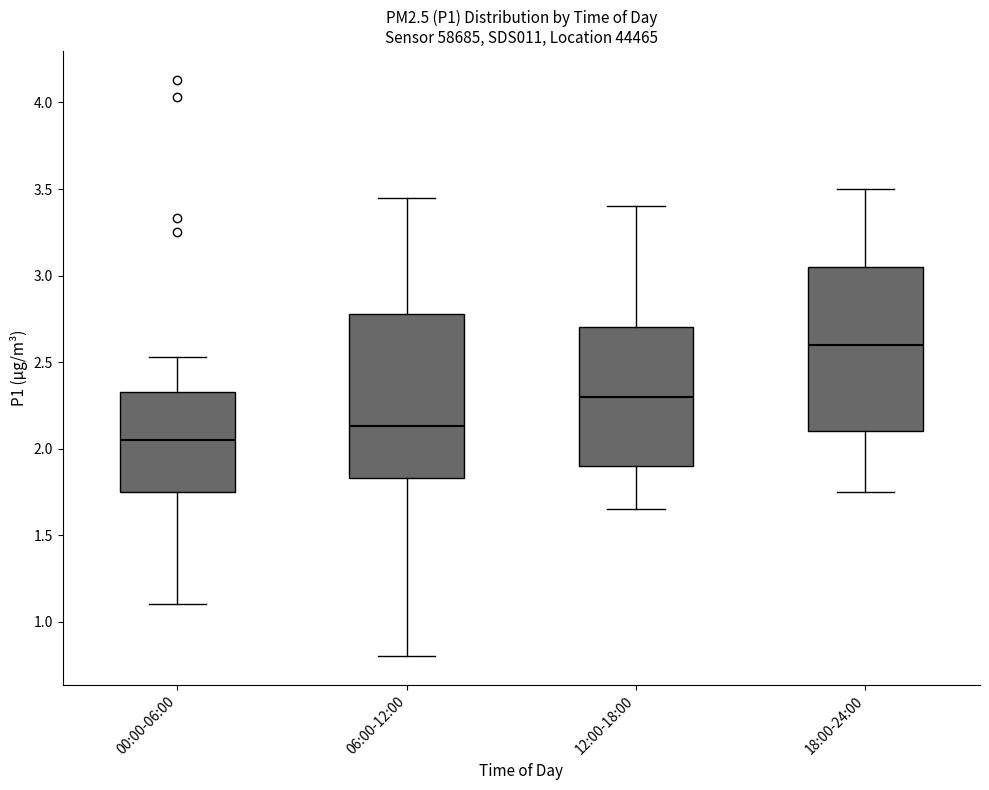

Where is the lower edge of the box for 18:00-24:00 on the y-axis? The values are not printed on the chart, so give them approximately, as read against the axis.

2.10